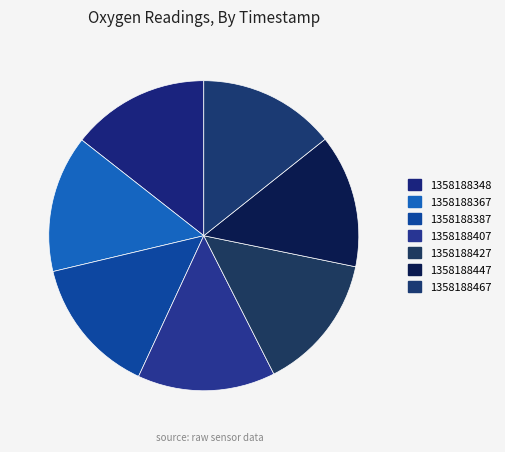

How many segments does this pie chart have?

7